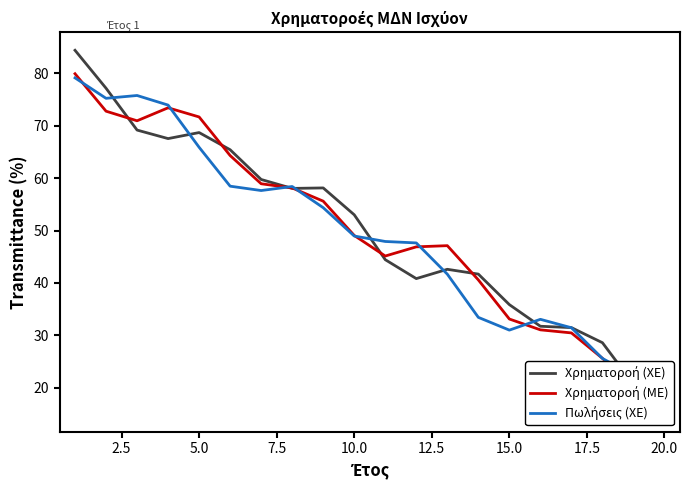

How many intersections are there between Πωλήσεις (ΧΕ) and Χρηματοροή (ME)?

9